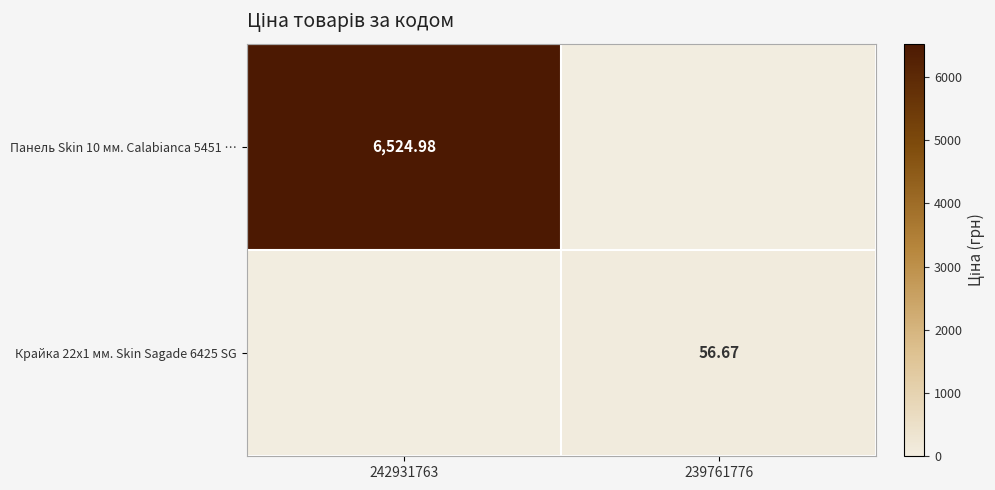

What is the difference between the Панель Skin 10 мм. Calabianca 5451 … values at 242931763 and 239761776?

6525.0